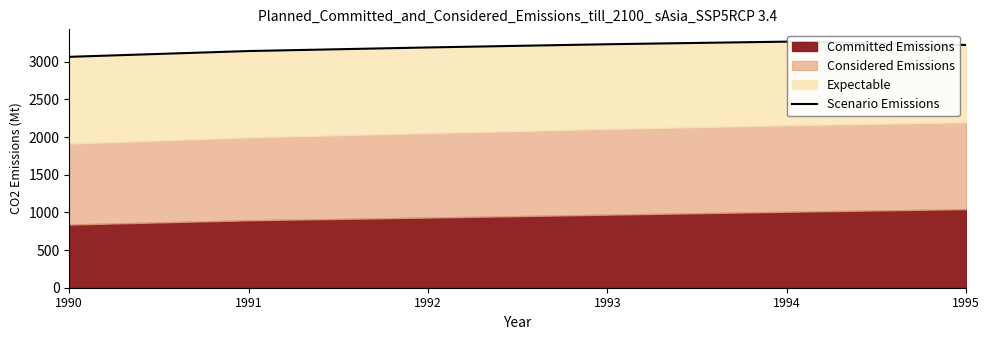

The chart shows a value of 5758.4 at 1994. True or false?

False